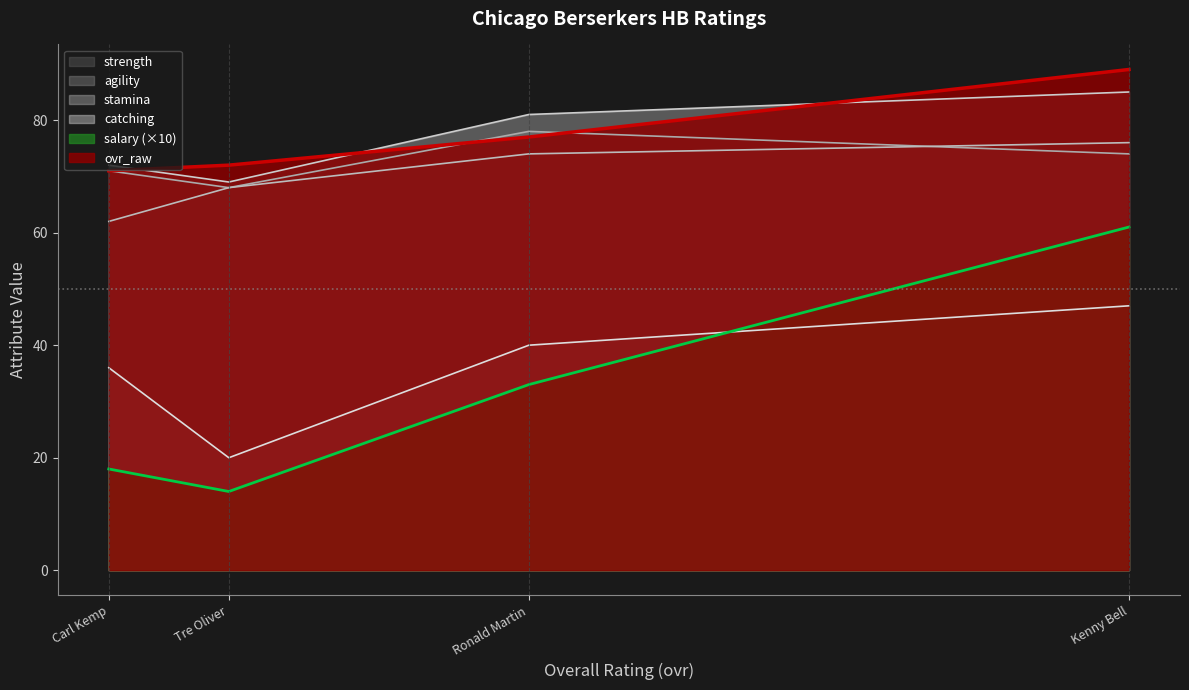

Where does the strength series first go above 74?

Ronald Martin